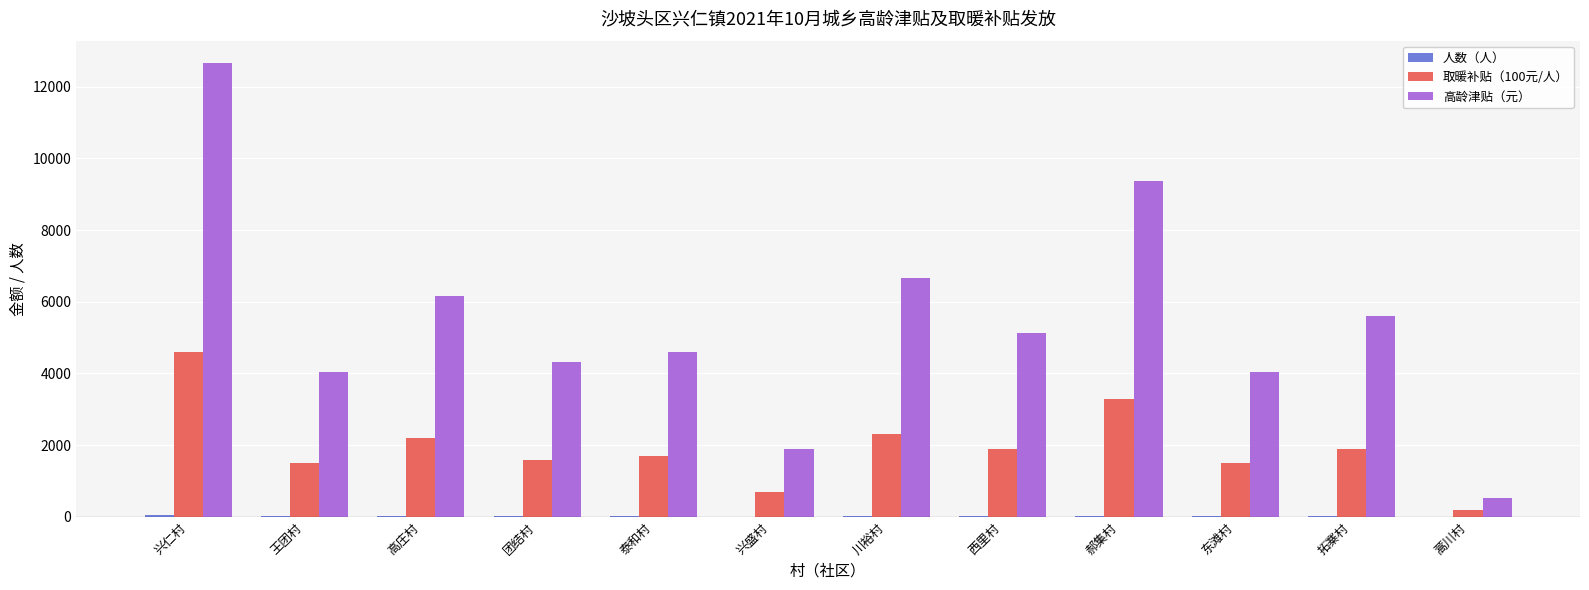

What is the greatest value displayed?

12650